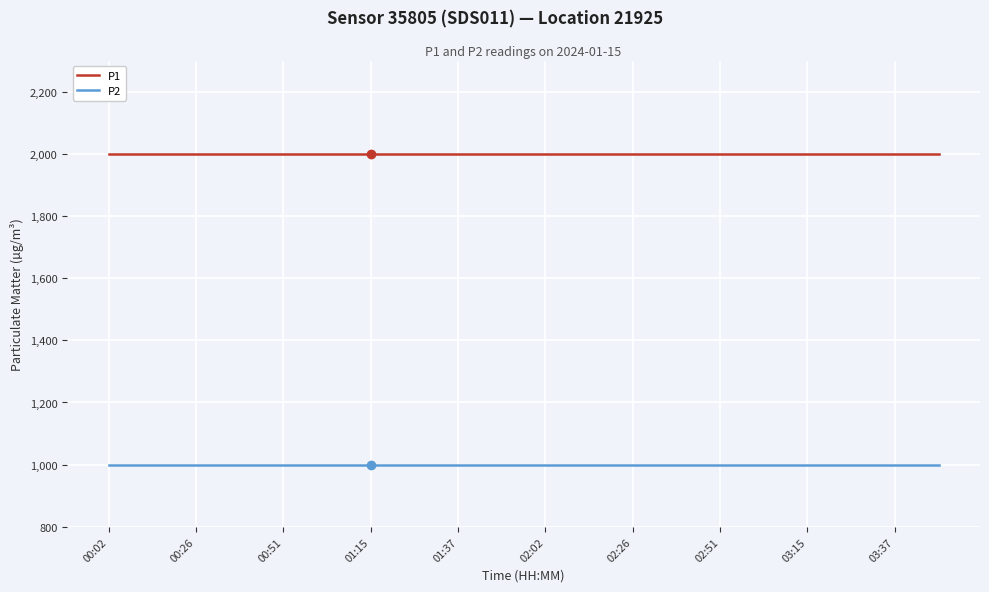

What is the lowest value of the P2 series?

999.9